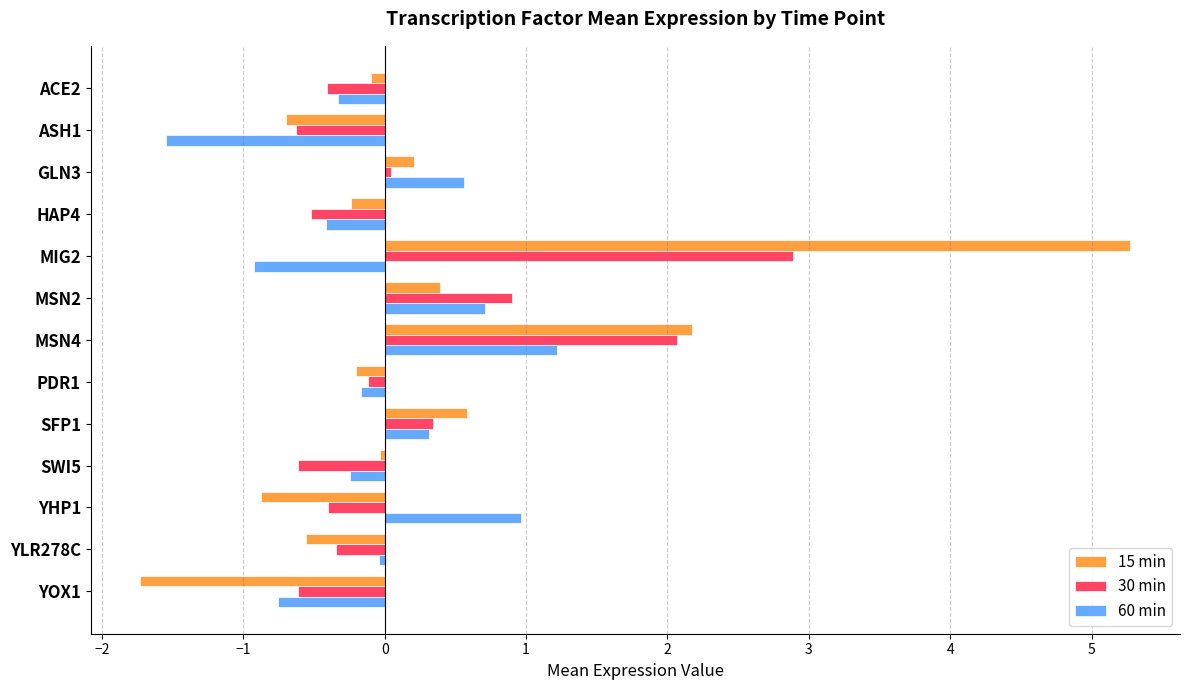

Is the value of 60 min at GLN3 greater than the value of 15 min at YLR278C?

Yes